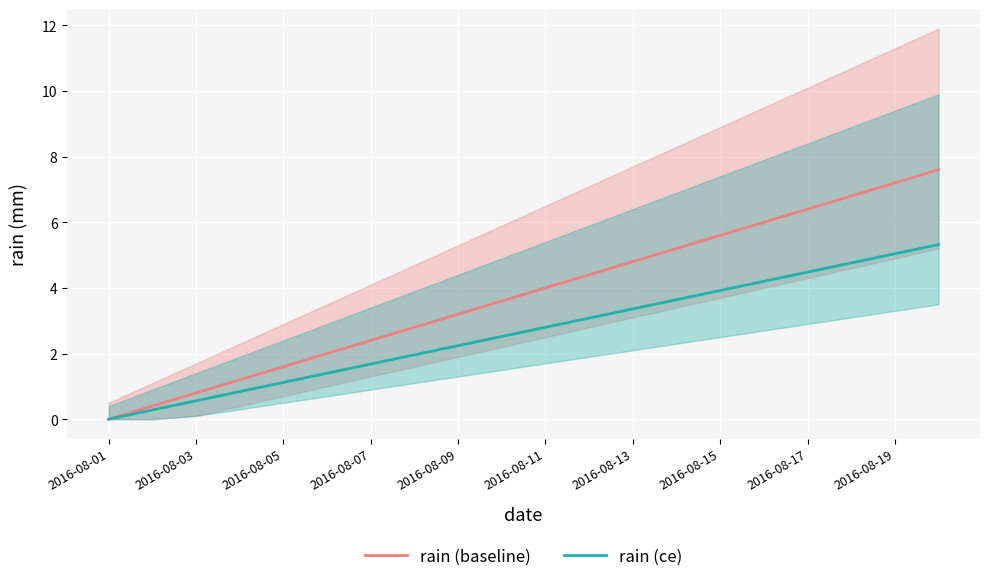

What is the difference between the maximum and minimum values in the rain (ce) series?

5.3